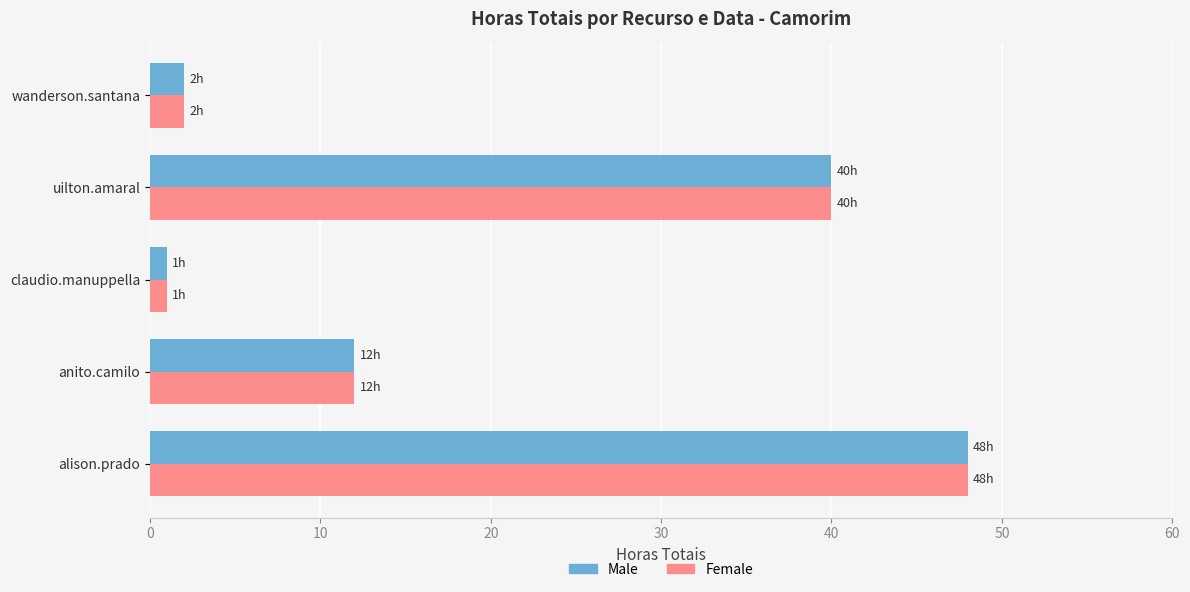

At how many categories does at least one series exceed 39?

2